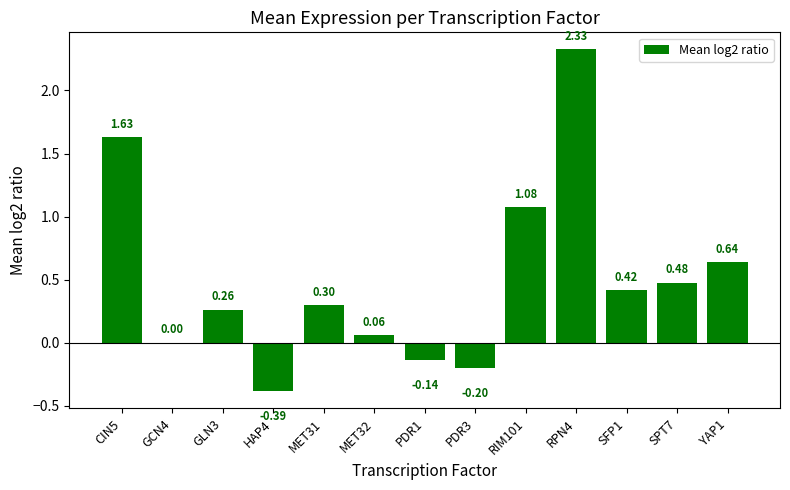

What is the sum of all values?

6.5